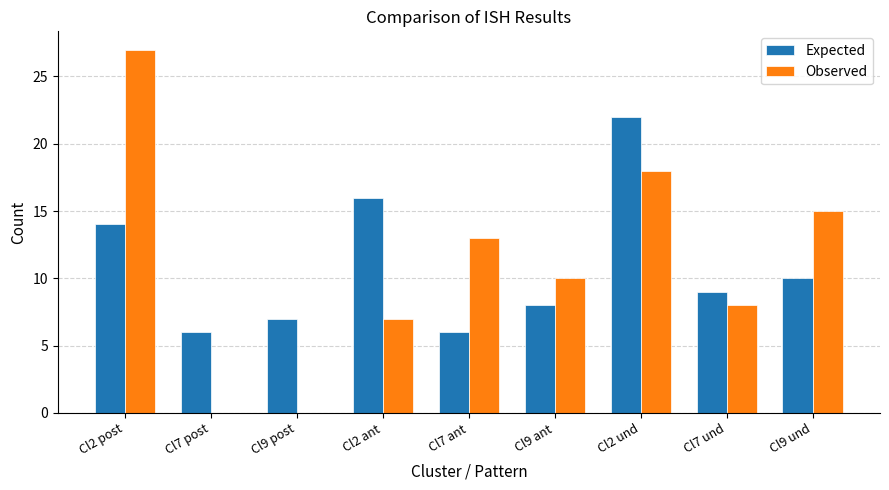

What is the sum of the Observed values at Cl9 und and Cl2 ant?

22